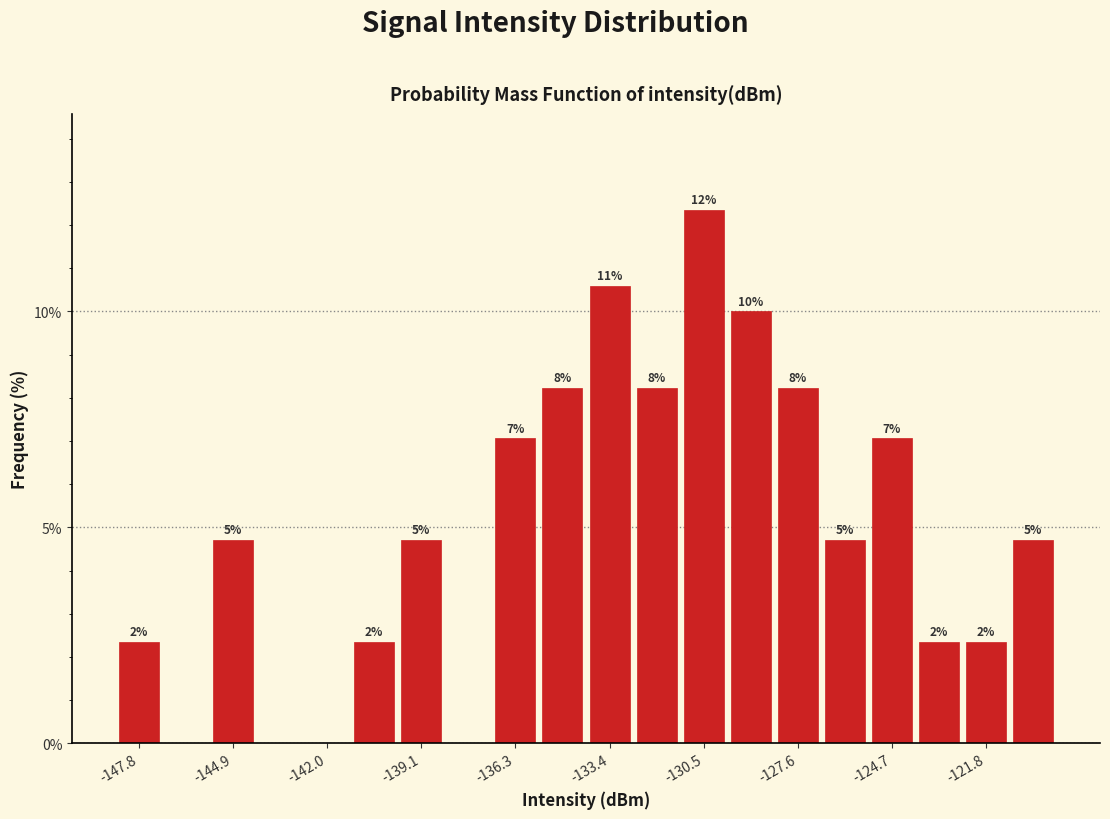

Read against the x-axis, roughly where is the centre of the tallest bar?

-130.5